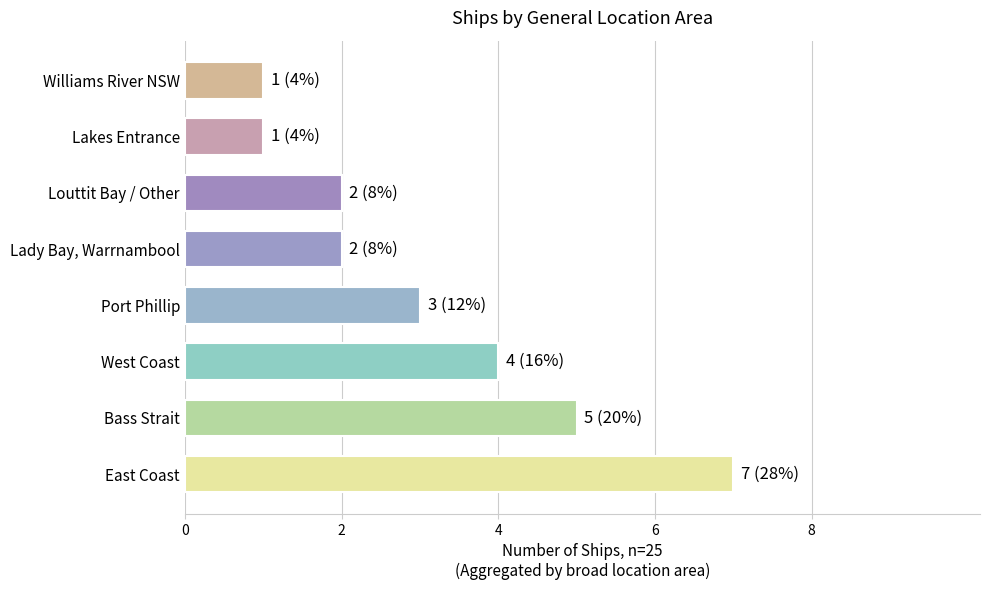

What is the change in value from East Coast to Lakes Entrance?

-6